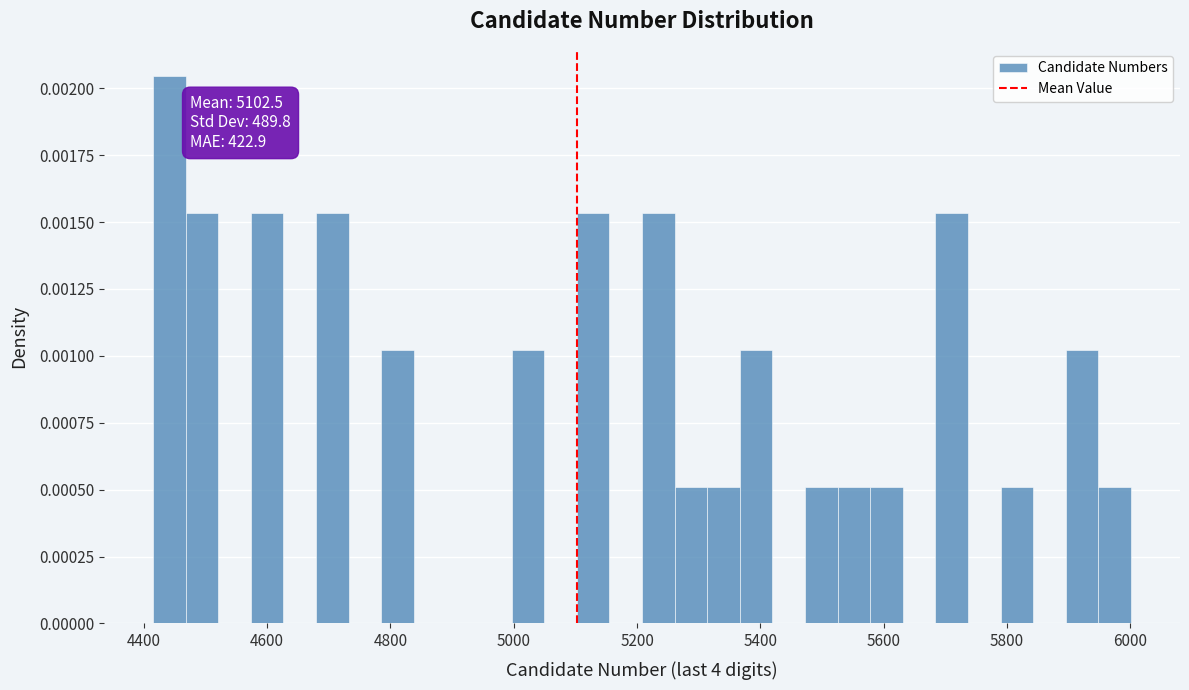

Read against the x-axis, roughly where is the centre of the tallest bar?

4440